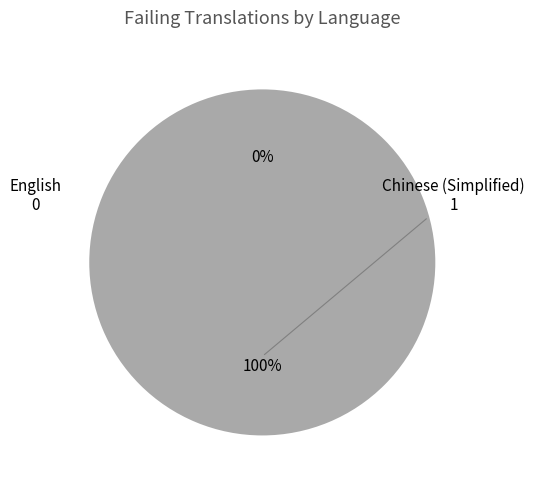

What is the majority slice?

Chinese (Simplified)